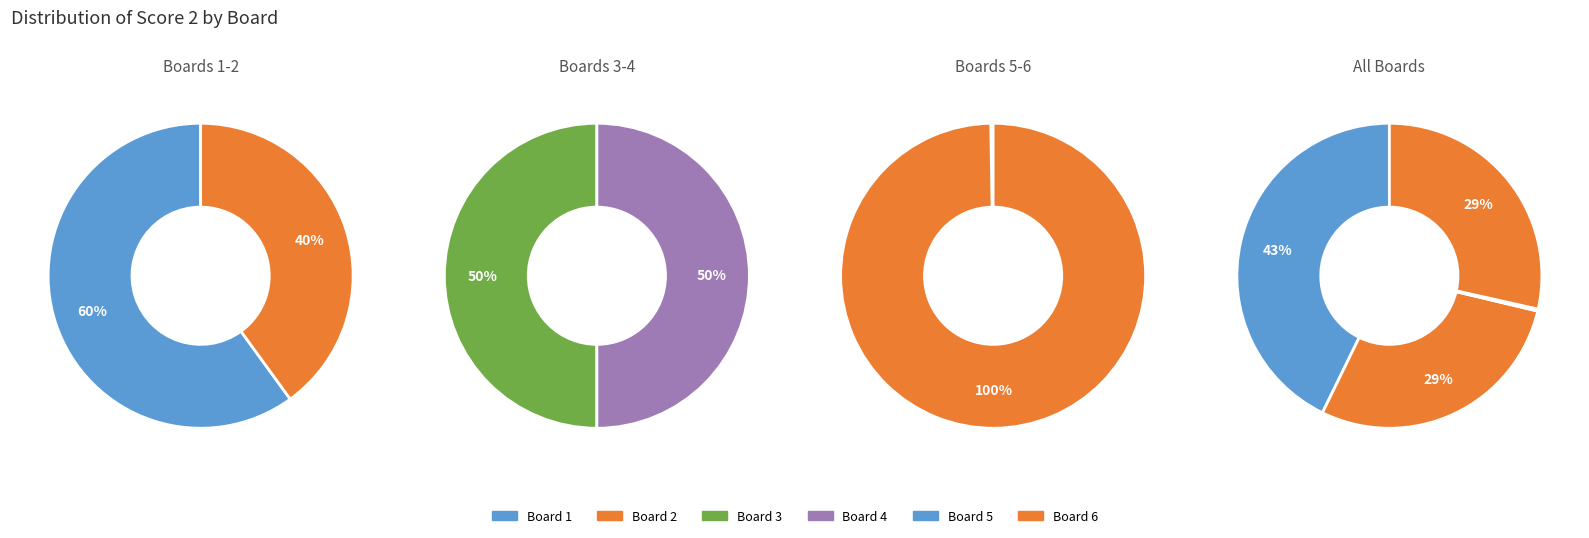

Which has a higher value, Board 1 or Board 5?

Board 1